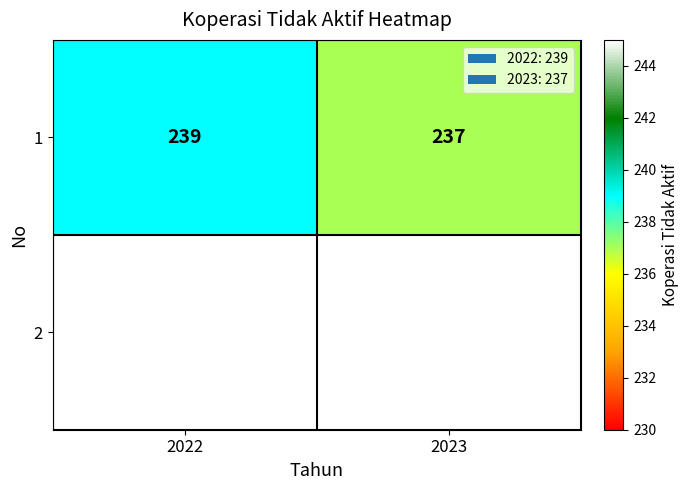

Which category has the highest value across all series?

2022